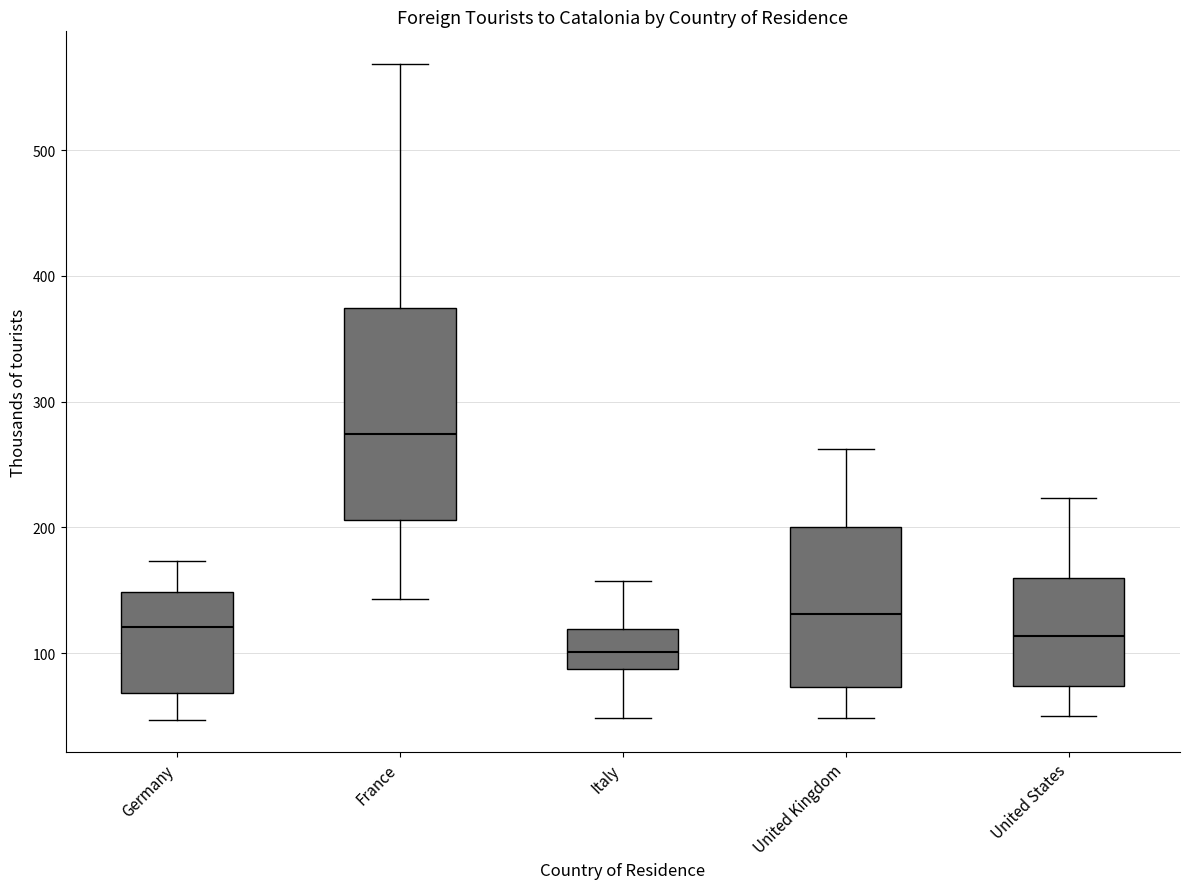

Reading left to right, read every box against the y-axis: the position of its median line, the range the box covers, and the ends of its whiskers. The values are not printed on the chart, so give them approximately, as read against the axis.

Germany: median 120, box 70 to 150, whiskers 50 to 170
France: median 270, box 210 to 370, whiskers 140 to 570
Italy: median 100, box 90 to 120, whiskers 50 to 160
United Kingdom: median 130, box 70 to 200, whiskers 50 to 260
United States: median 110, box 70 to 160, whiskers 50 to 220